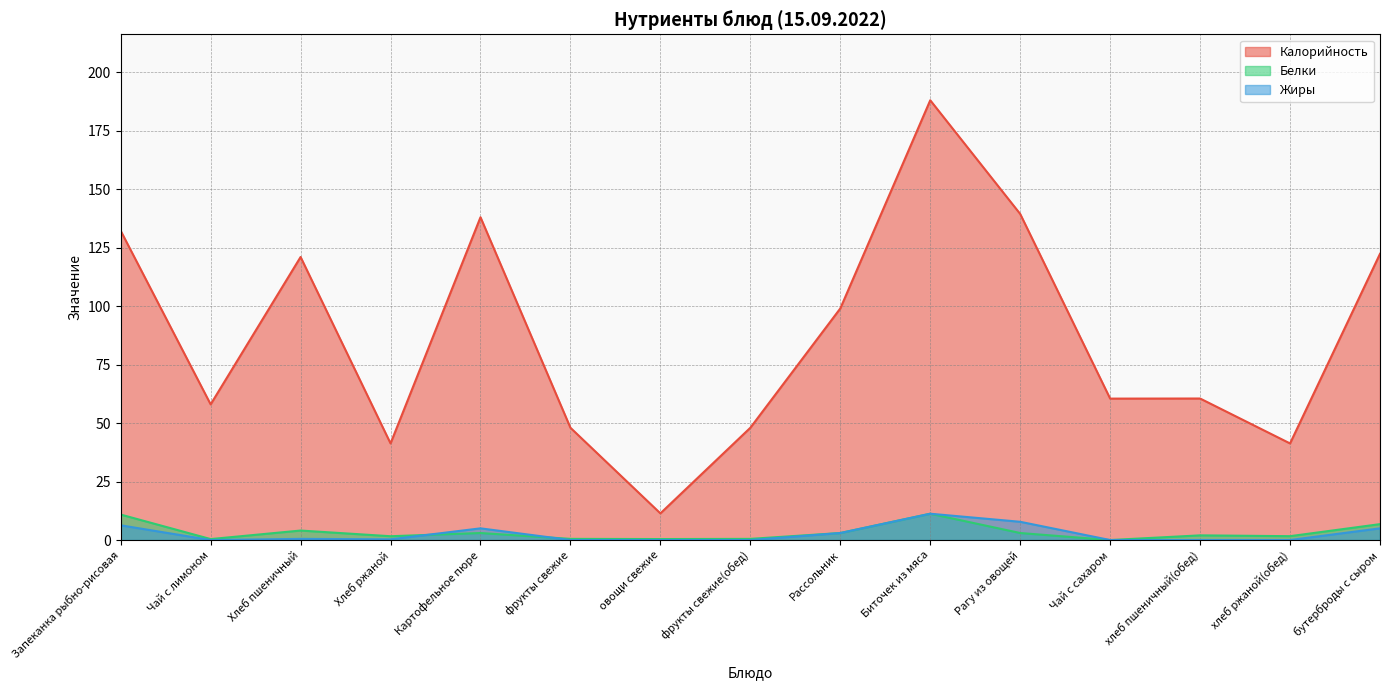

At which category does the chart reach its minimum across all series?

Чай с сахаром